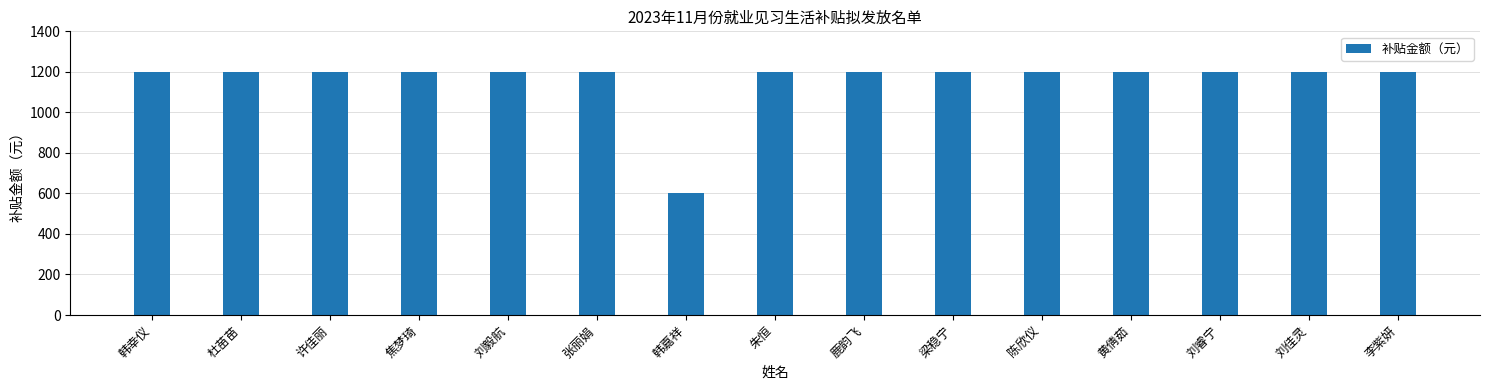

What is the maximum value shown in the chart?

1200